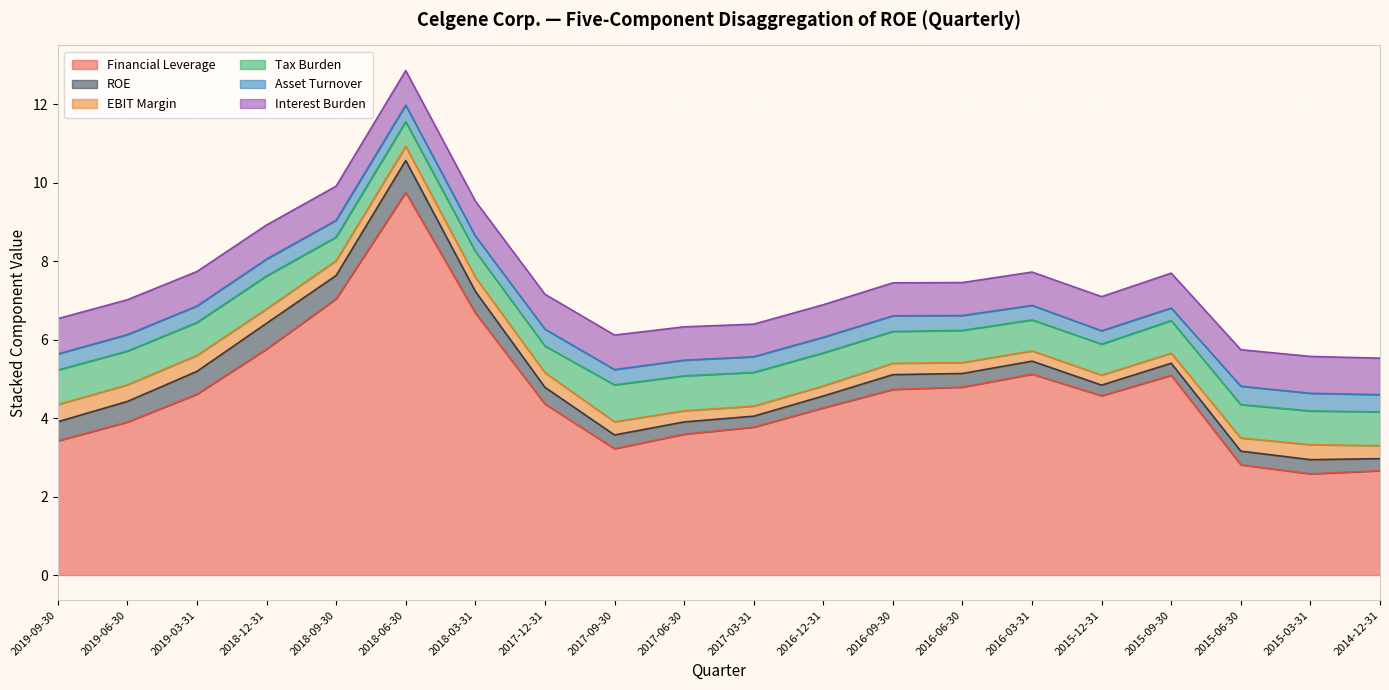

What is the label of the 8th point from the left?

2017-12-31